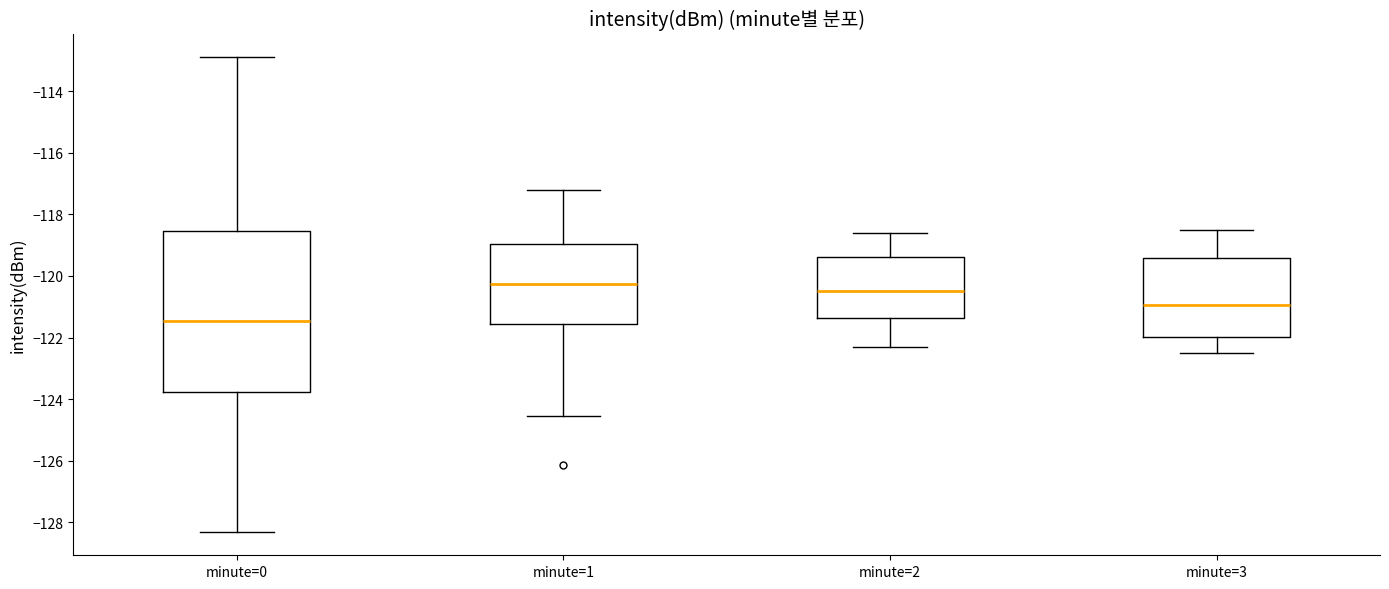

Reading left to right, read every box against the y-axis: the position of its median line, the range the box covers, and the ends of its whiskers. The values are not printed on the chart, so give them approximately, as read against the axis.

minute=0: median -121.4, box -123.8 to -118.6, whiskers -128.2 to -112.8
minute=1: median -120.2, box -121.6 to -119.0, whiskers -124.6 to -117.2
minute=2: median -120.4, box -121.4 to -119.4, whiskers -122.2 to -118.6
minute=3: median -121.0, box -122.0 to -119.4, whiskers -122.4 to -118.4